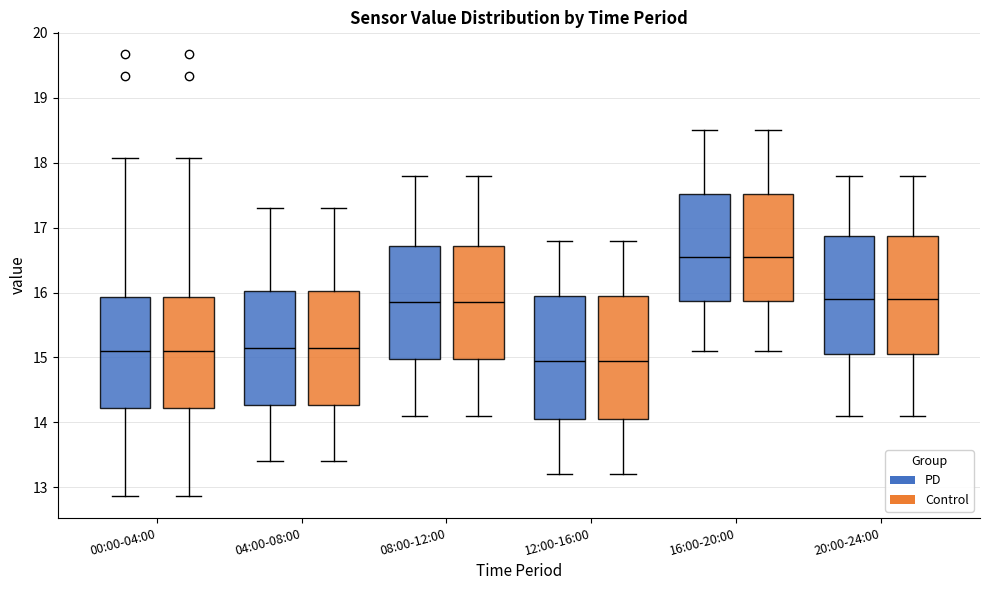

Reading left to right, transcribe this box plot: for each box, give where its median line is, the range the box spans, and where its two whiskers end, as read against the y-axis. The values are not printed on the chart, so give them approximately, as read against the axis.

00:00-04:00 (PD): median 15.1, box 14.2 to 15.9, whiskers 12.9 to 18.1
00:00-04:00 (Control): median 15.1, box 14.2 to 15.9, whiskers 12.9 to 18.1
04:00-08:00 (PD): median 15.2, box 14.3 to 16.0, whiskers 13.4 to 17.3
04:00-08:00 (Control): median 15.2, box 14.3 to 16.0, whiskers 13.4 to 17.3
08:00-12:00 (PD): median 15.9, box 15.0 to 16.7, whiskers 14.1 to 17.8
08:00-12:00 (Control): median 15.9, box 15.0 to 16.7, whiskers 14.1 to 17.8
12:00-16:00 (PD): median 15.0, box 14.1 to 16.0, whiskers 13.2 to 16.8
12:00-16:00 (Control): median 15.0, box 14.1 to 16.0, whiskers 13.2 to 16.8
16:00-20:00 (PD): median 16.6, box 15.9 to 17.5, whiskers 15.1 to 18.5
16:00-20:00 (Control): median 16.6, box 15.9 to 17.5, whiskers 15.1 to 18.5
20:00-24:00 (PD): median 15.9, box 15.1 to 16.9, whiskers 14.1 to 17.8
20:00-24:00 (Control): median 15.9, box 15.1 to 16.9, whiskers 14.1 to 17.8